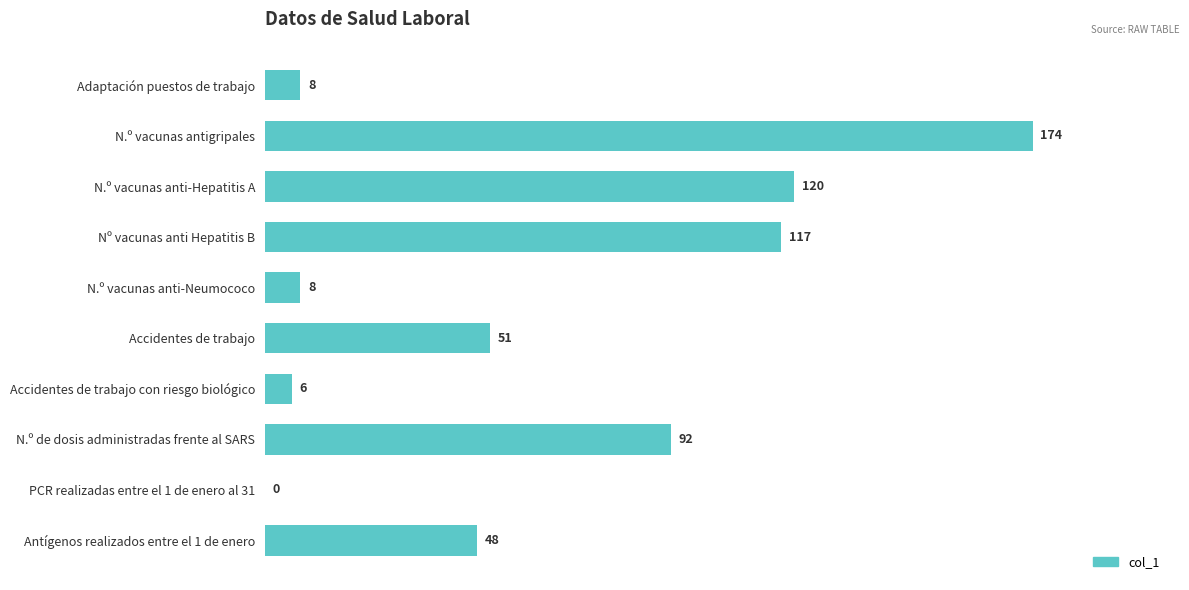

Between N.º vacunas anti-Hepatitis A and Accidentes de trabajo con riesgo biológico, which is larger?

N.º vacunas anti-Hepatitis A